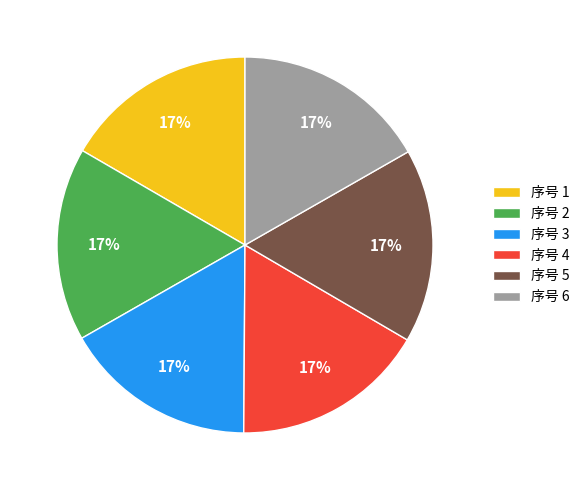

What is the ratio of the value at 序号 3 to the value at 序号 5?

1.0